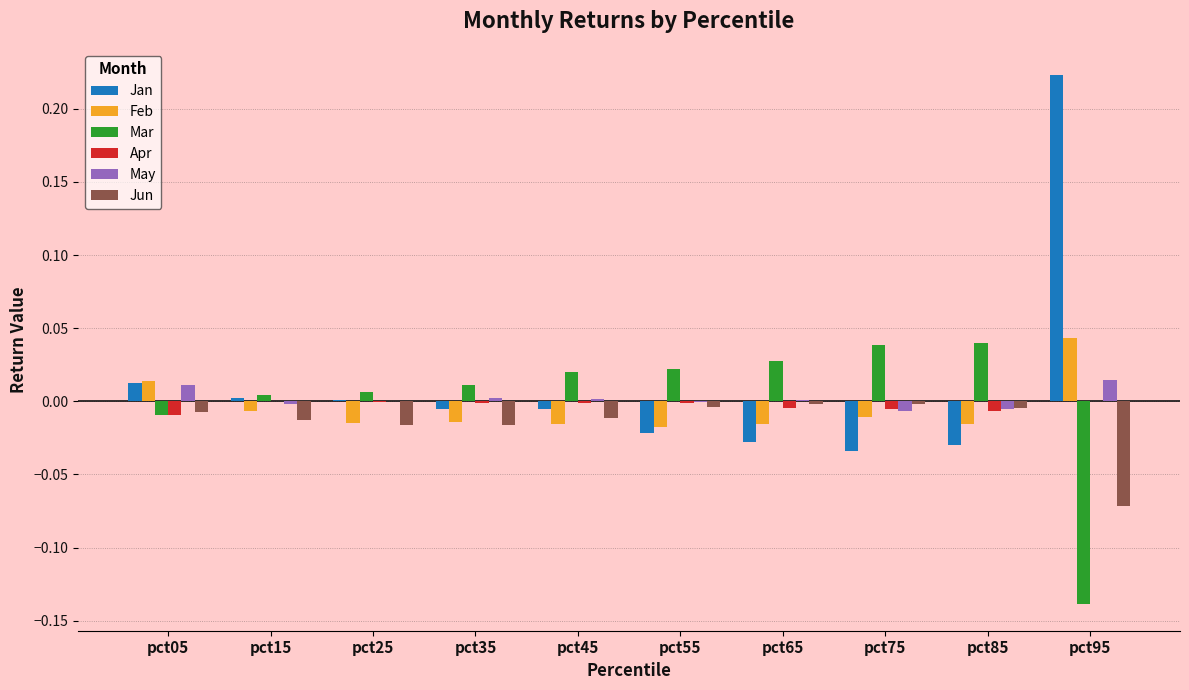

Which series has the largest total across all categories?

Jan